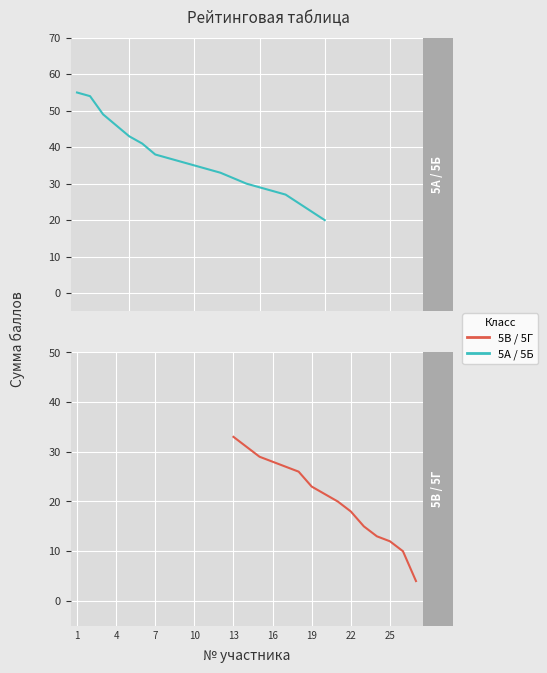

Where is the data nearest to the value 29?

15